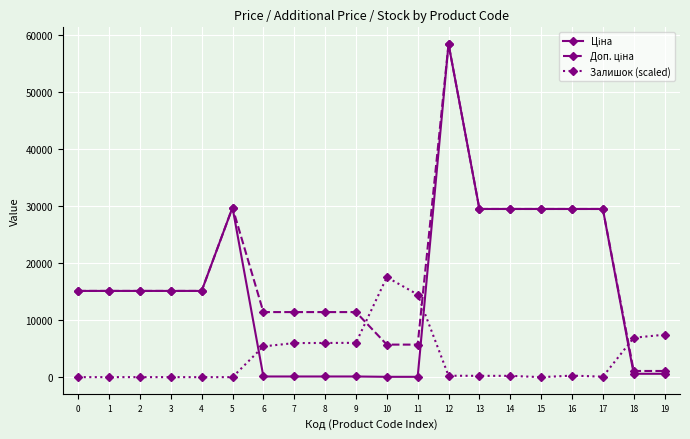

What is the total value across all series at 6?

16917.3